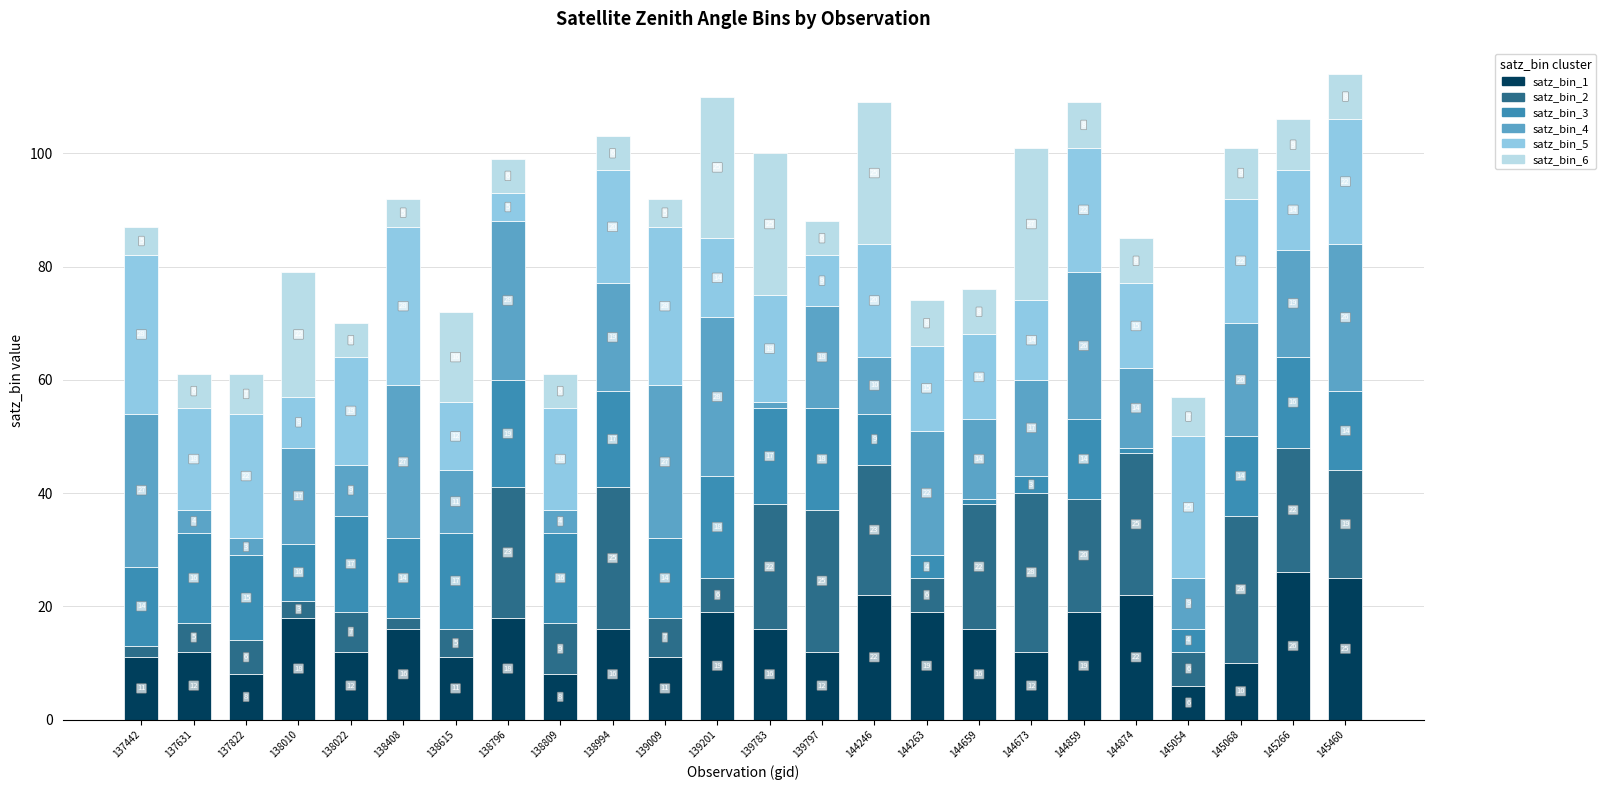

Is it true that satz_bin_1 equals 19 at 144859?

True